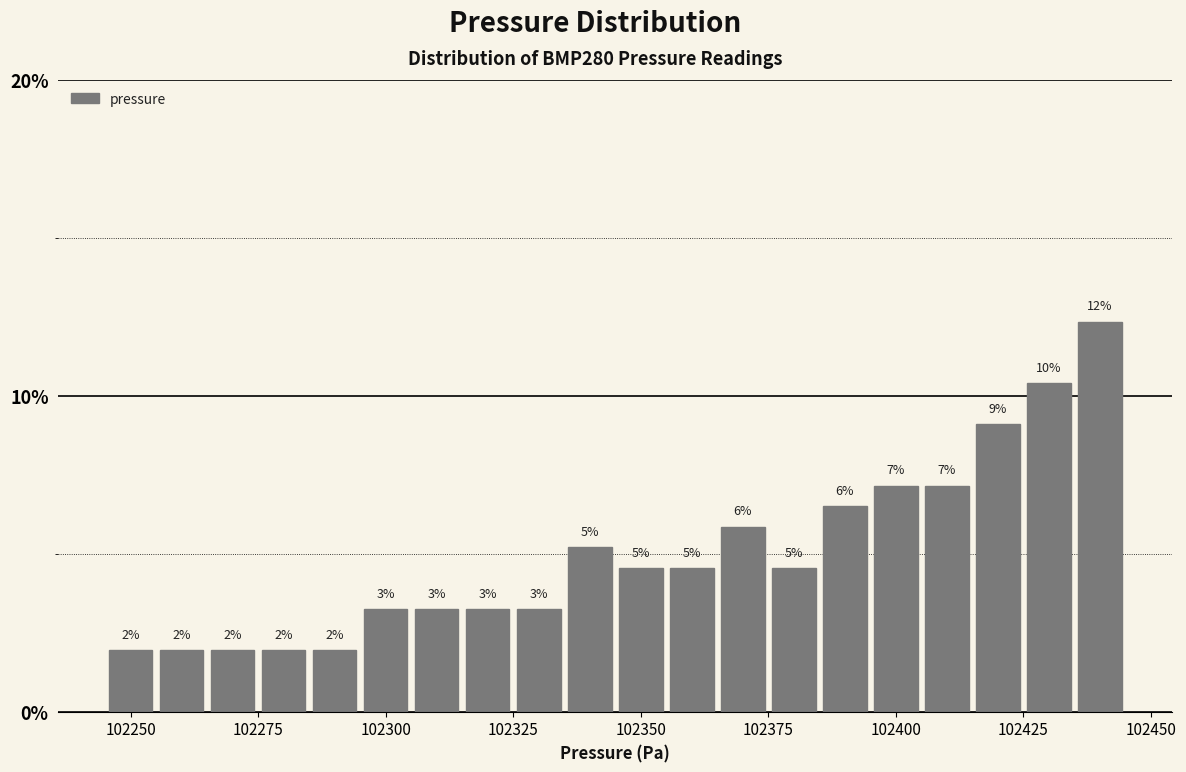

Read against the x-axis, roughly where is the centre of the tallest bar?

102440